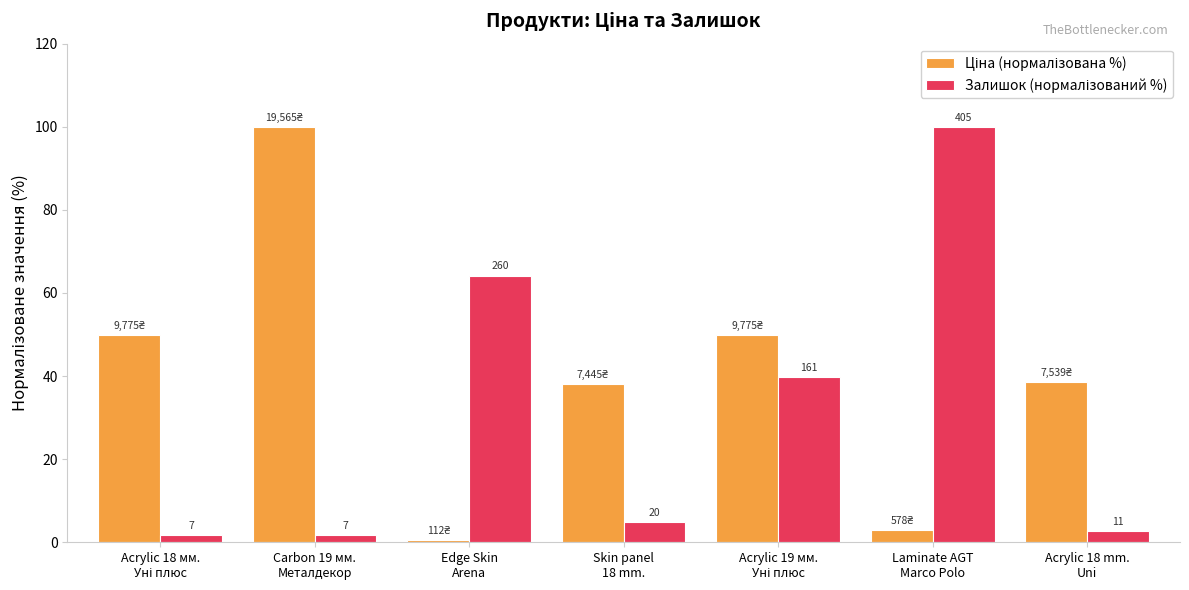

How many bars are there in total?

14